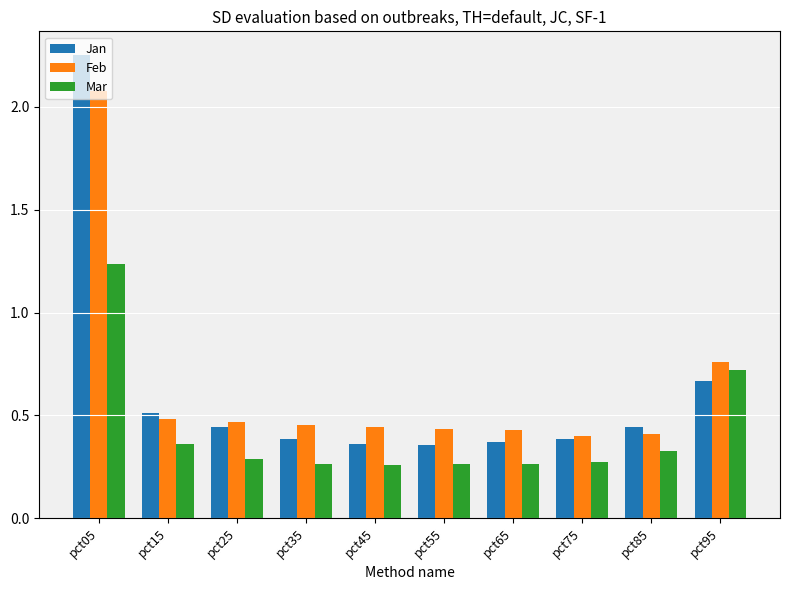

What are all the series names shown in the legend?

Jan, Feb, Mar